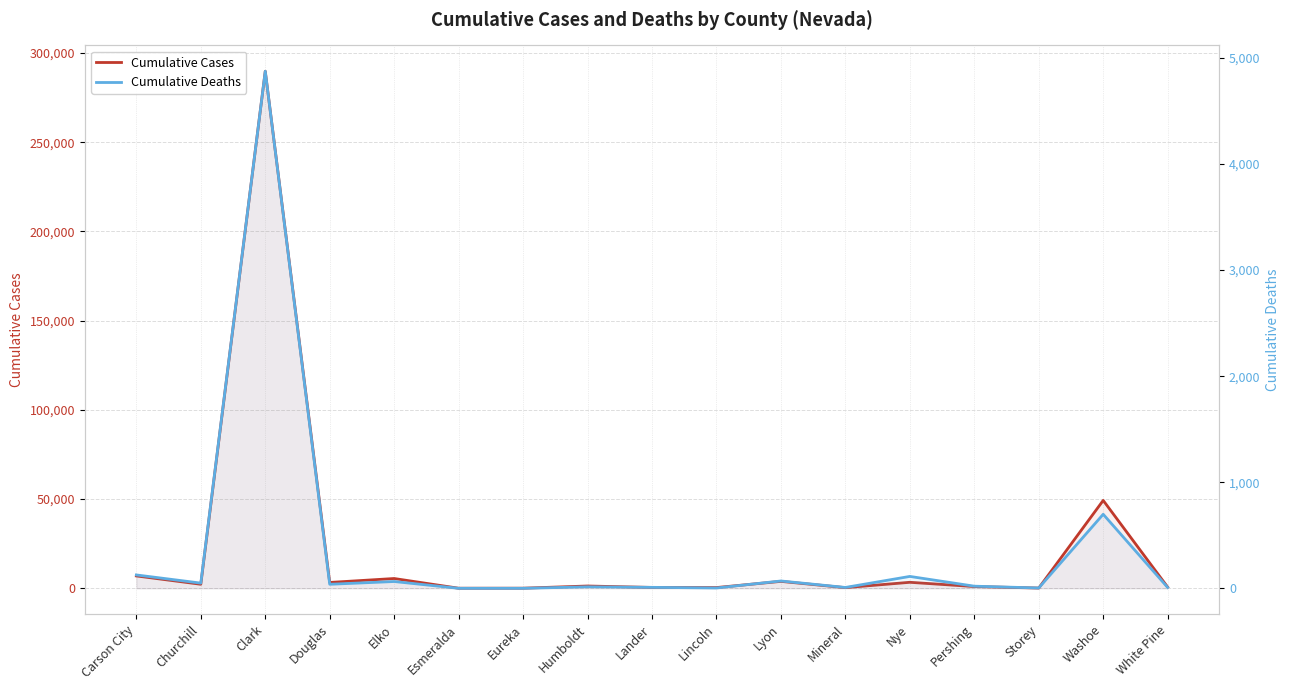

Which category has the highest value in the Cumulative Deaths series?

Clark